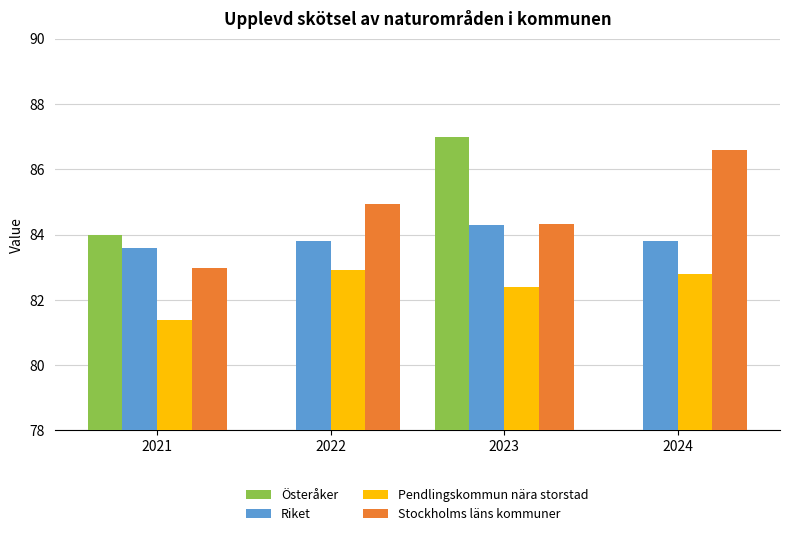

Which label corresponds to the smallest value in the chart?

2022